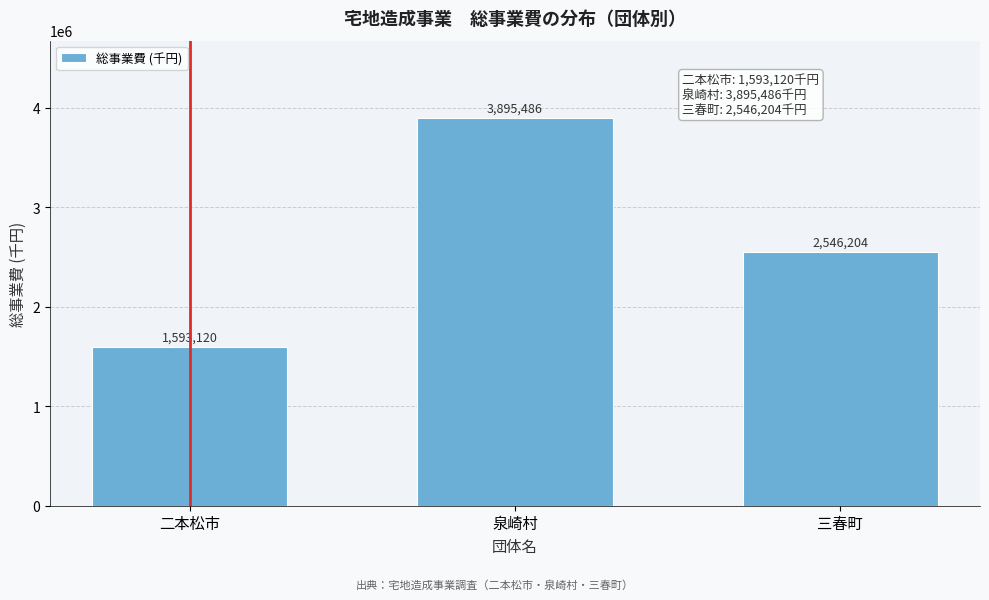

Reading left to right, extract all data points from this chart.

二本松市=1593120	泉崎村=3895486	三春町=2546204